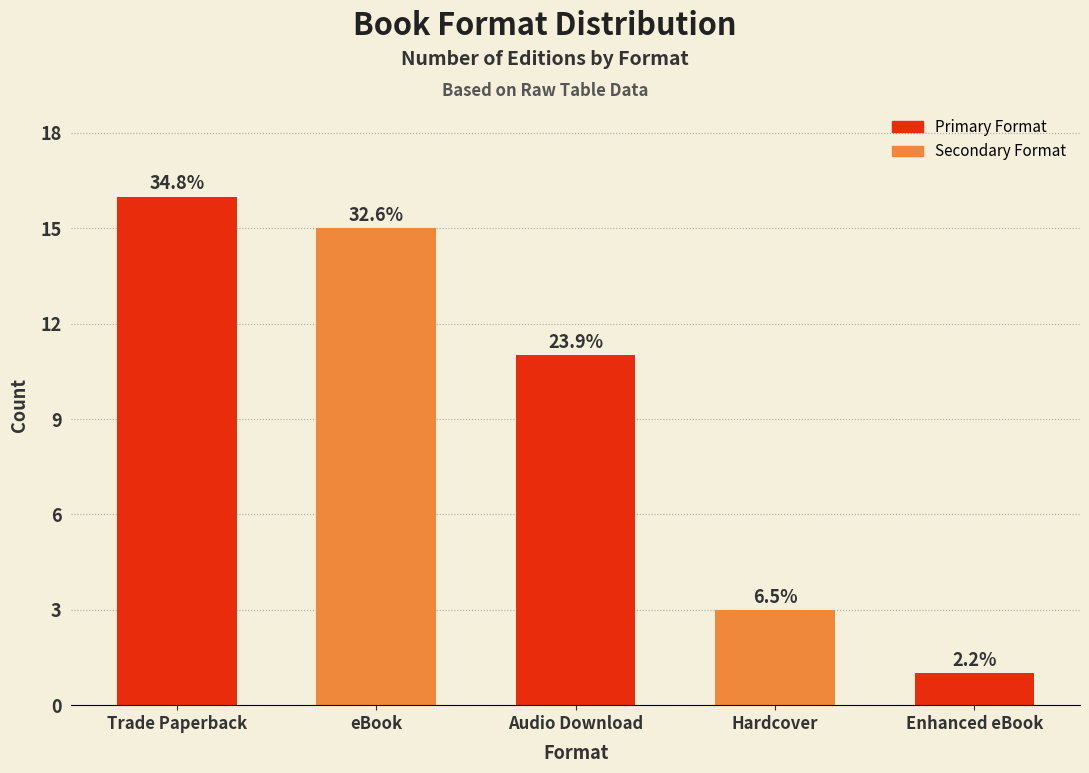

Reading left to right, list all the values displayed in this chart.

16	15	11	3	1